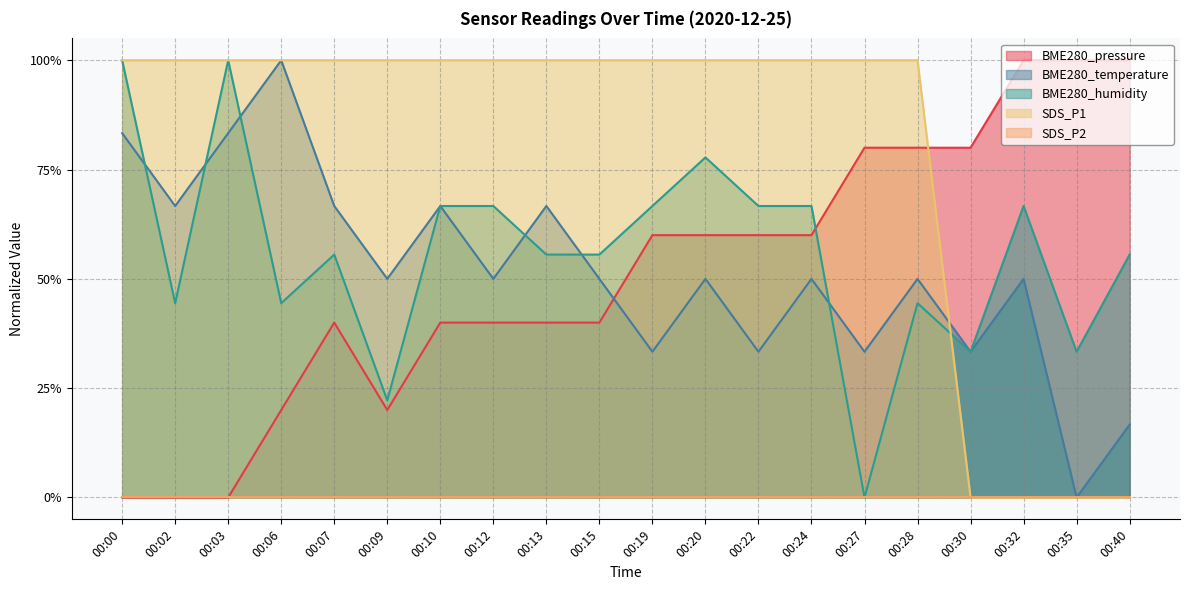

What is the greatest value displayed?

1.0